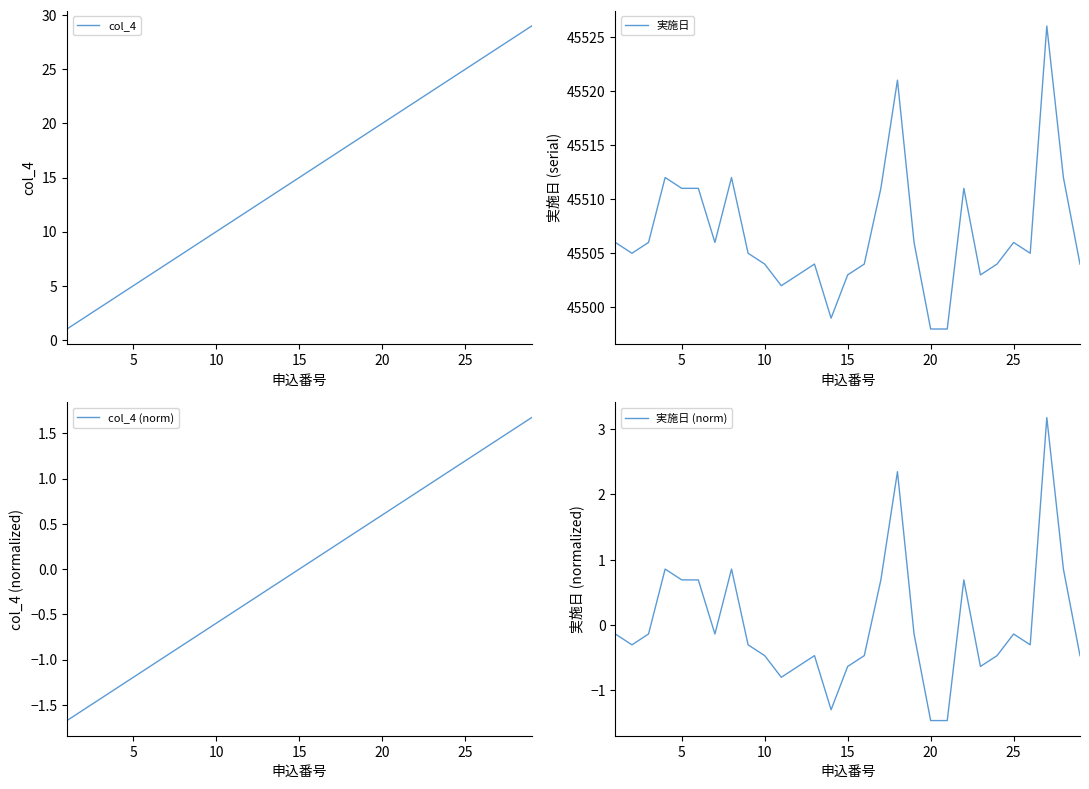

What is the minimum value for 実施日?

45498